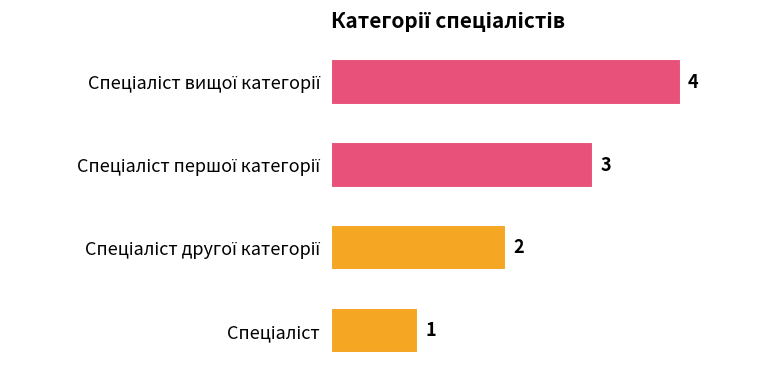

What is the difference between the maximum and minimum values?

3